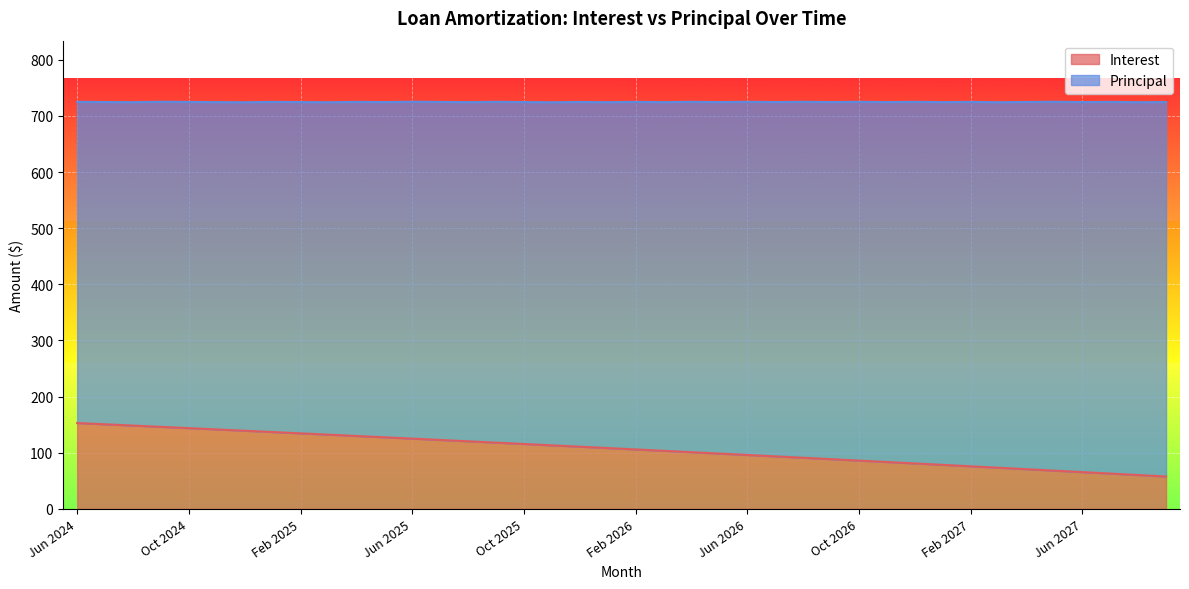

What position from the left is Mar 2025?

10